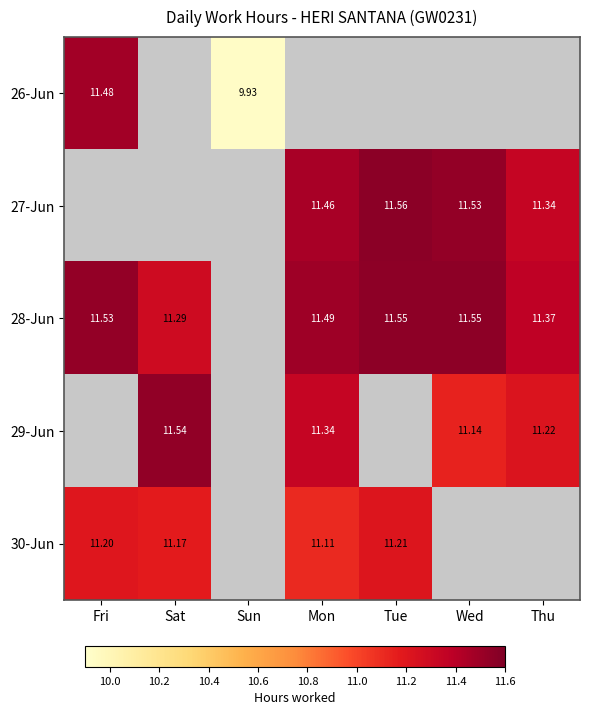

What is the difference between the 28-Jun values at Thu and Wed?

0.2